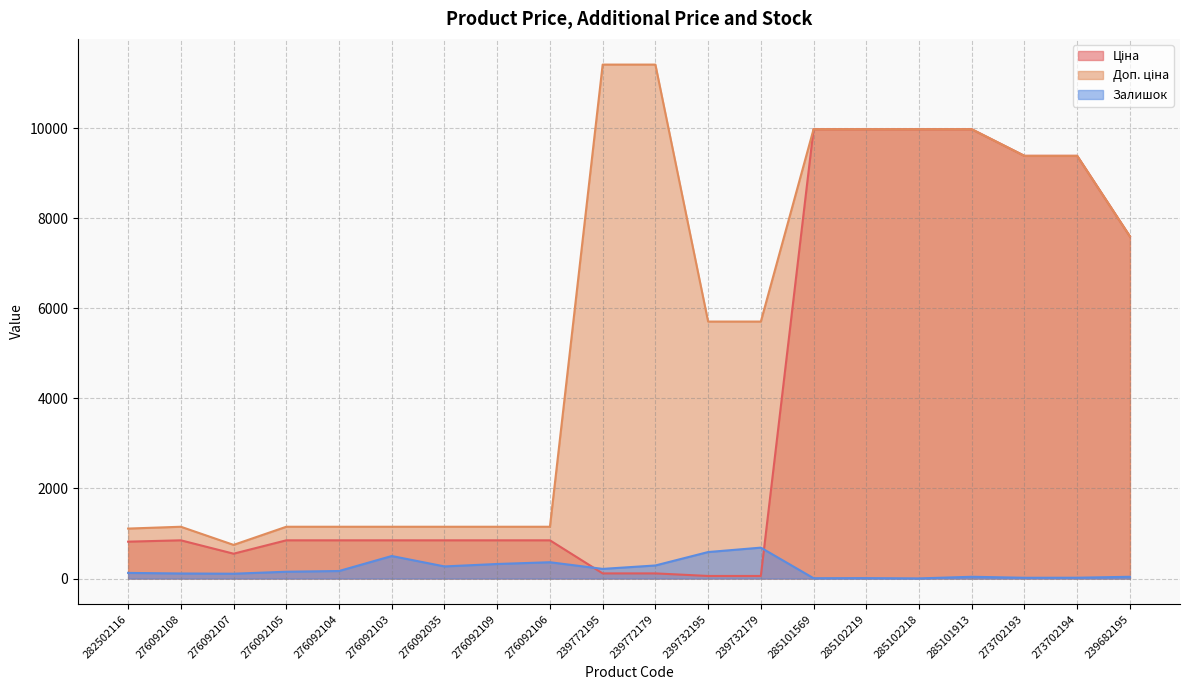

List the series in order of their overall mean, lowest first.

Залишок, Ціна, Доп. ціна